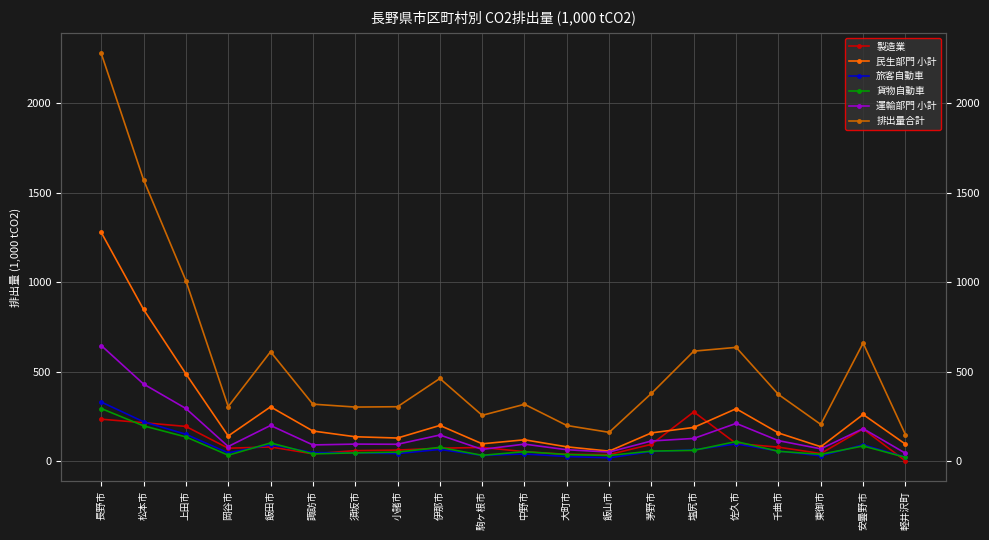

Where is the first local minimum for 製造業?

岡谷市